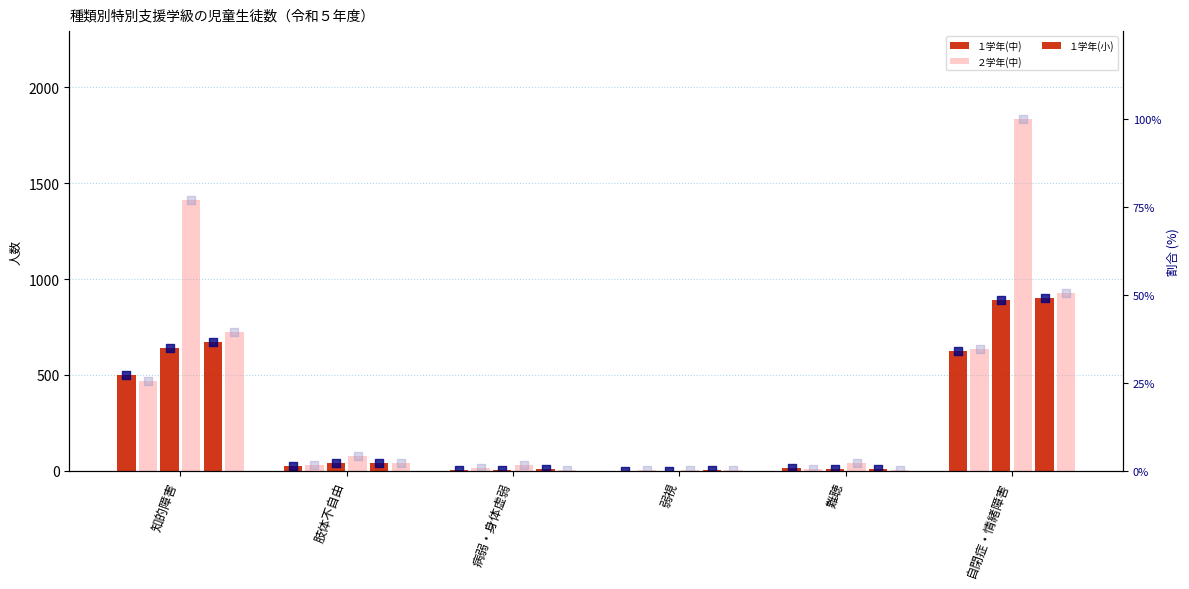

What is the total value across all series at 難聴?

92